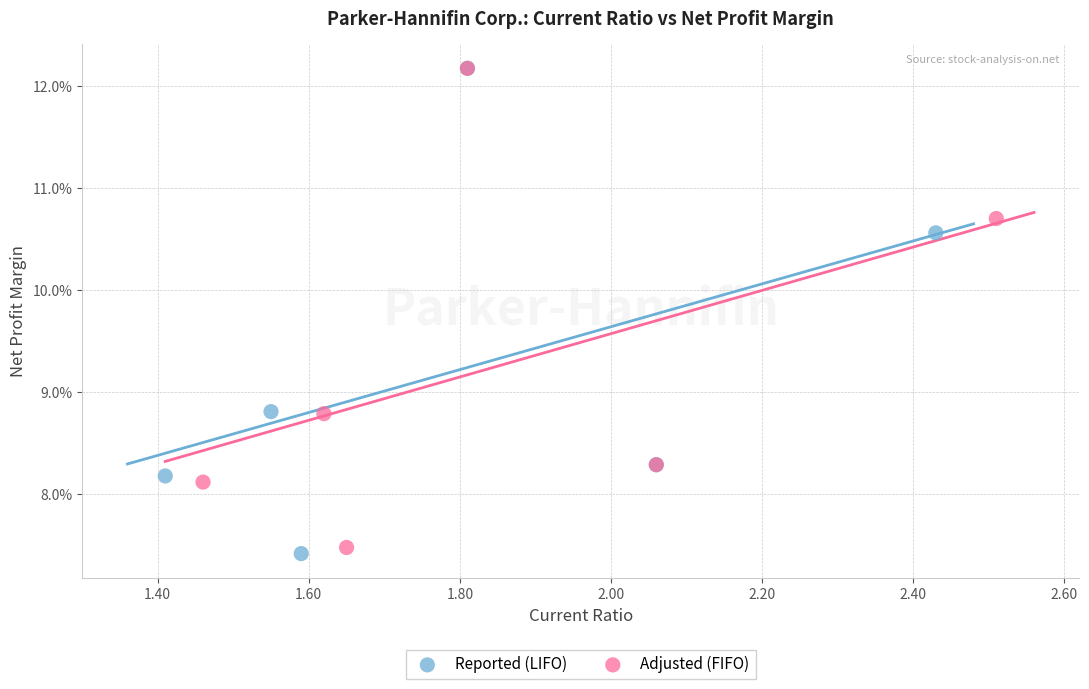

Which series reaches the minimum Y coordinate?

Reported (LIFO)